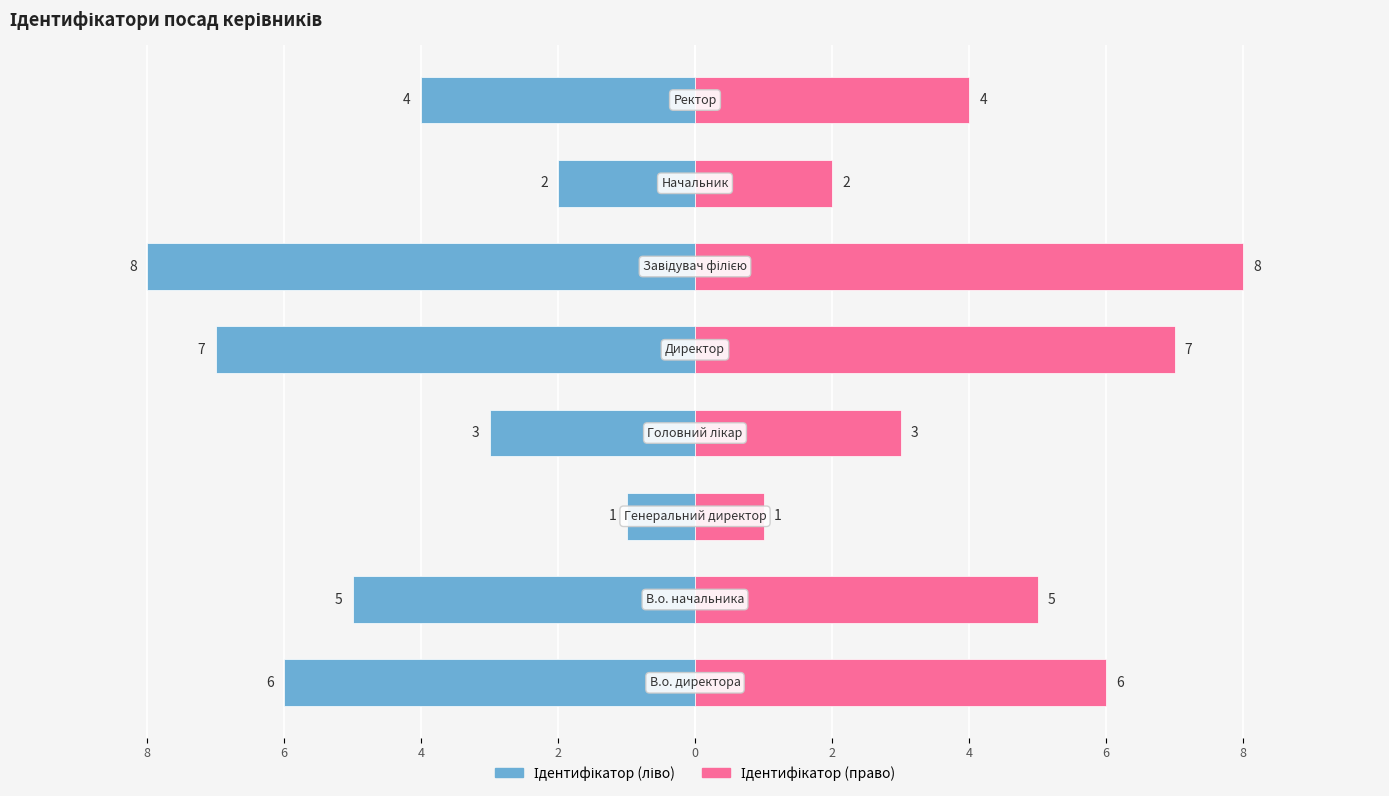

Rank the series by their average value, from lowest to highest.

Ідентифікатор (ліво), Ідентифікатор (право)